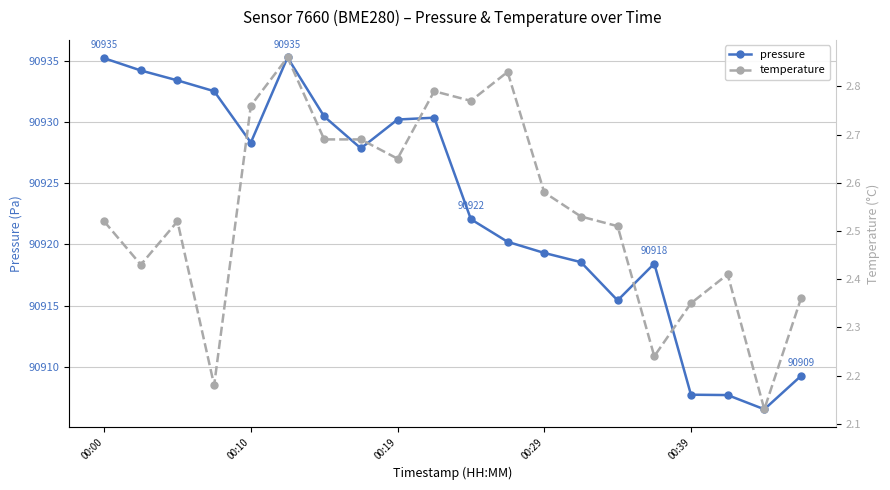

The value of pressure at 00:19 is 62930.6. True or false?

False